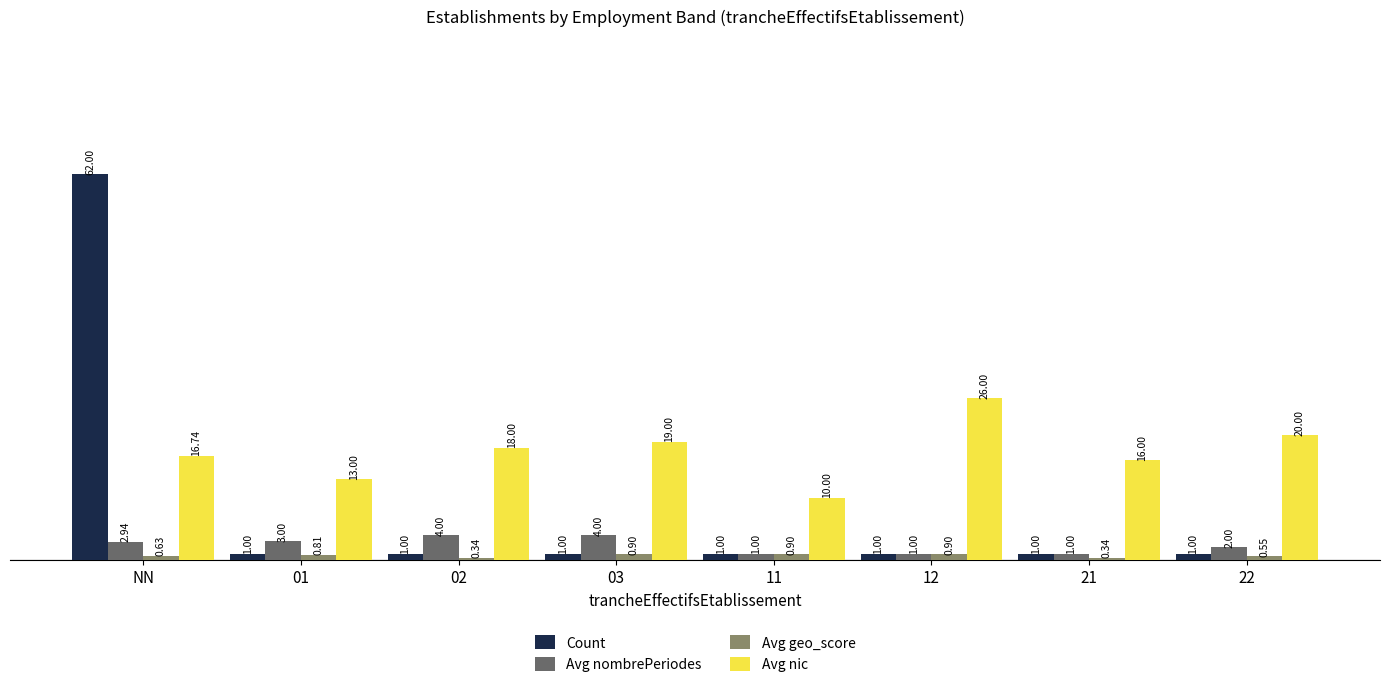

What are all the series names shown in the legend?

Count, Avg nombrePeriodes, Avg geo_score, Avg nic